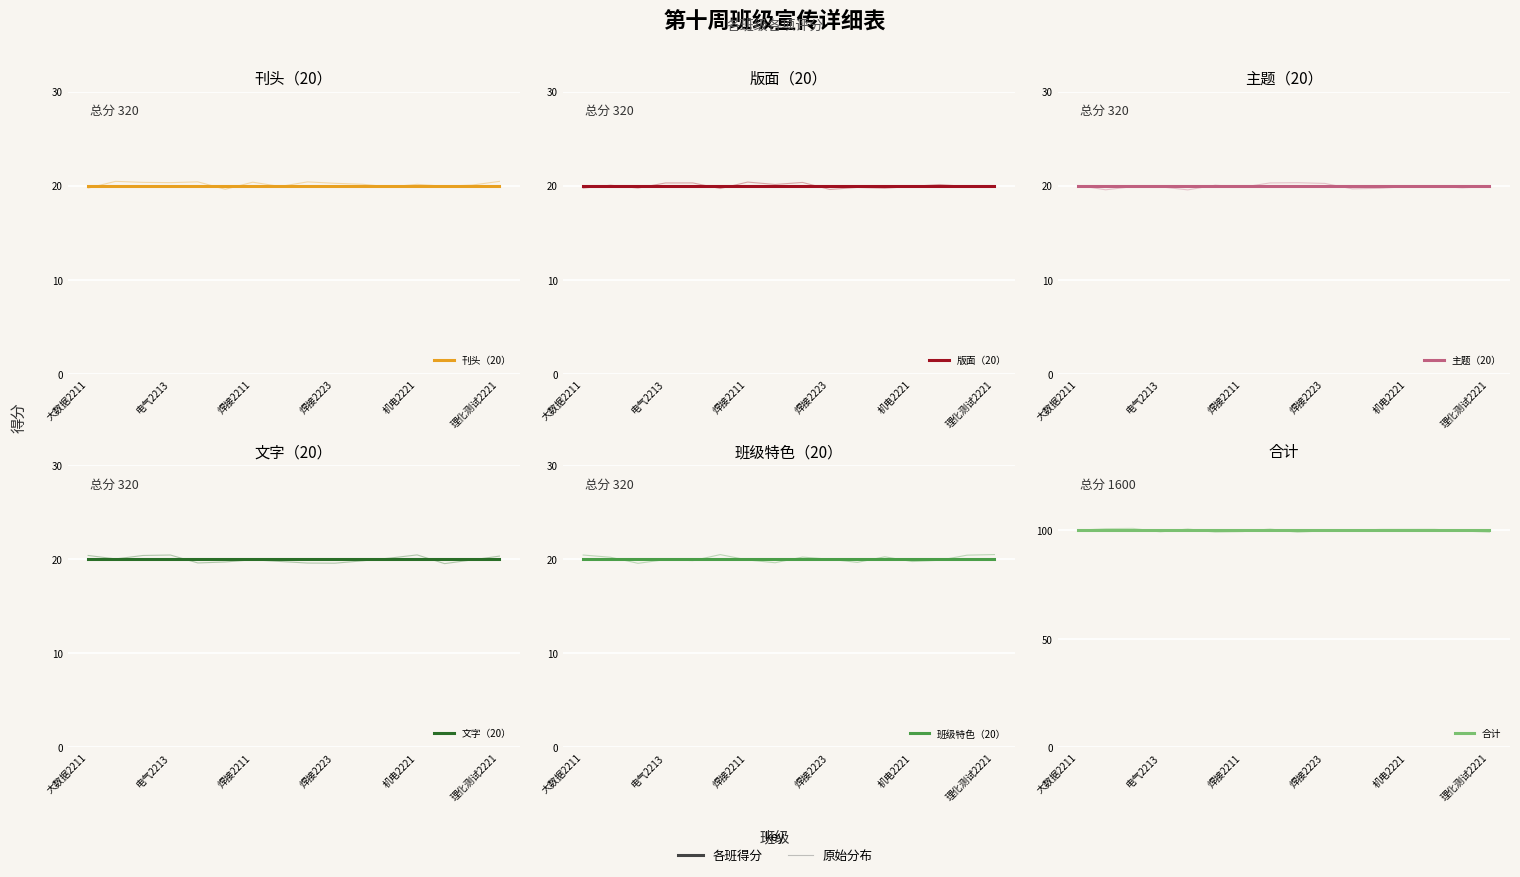

What is the average value of the 刊头（20） series?

20